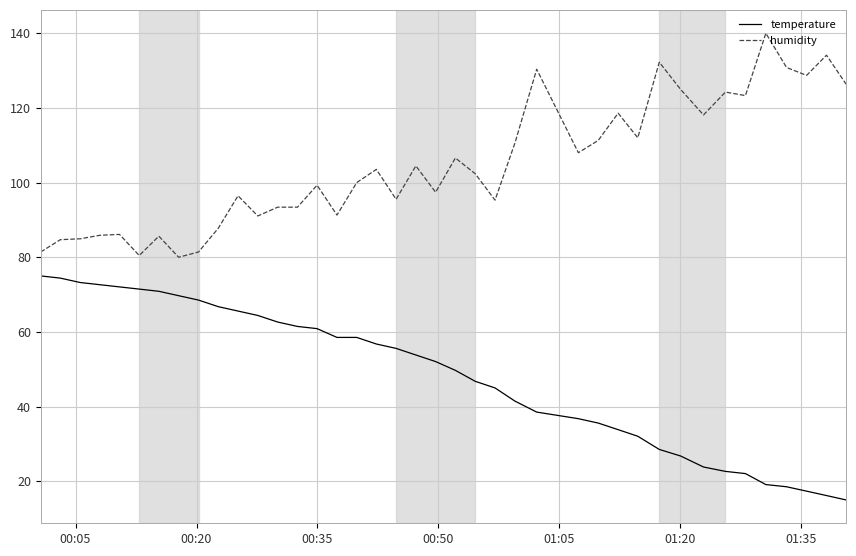

True or false: humidity has more than 2 interior local peaks.

True